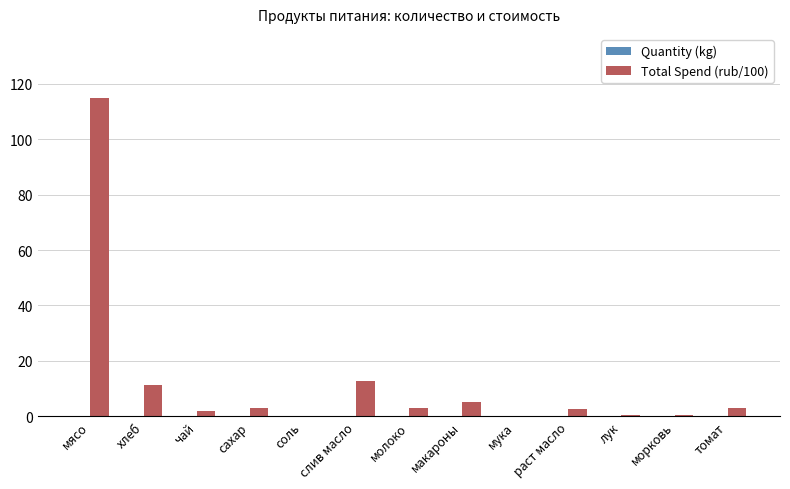

Which series changed the most between мясо and хлеб?

Total Spend (rub/100)